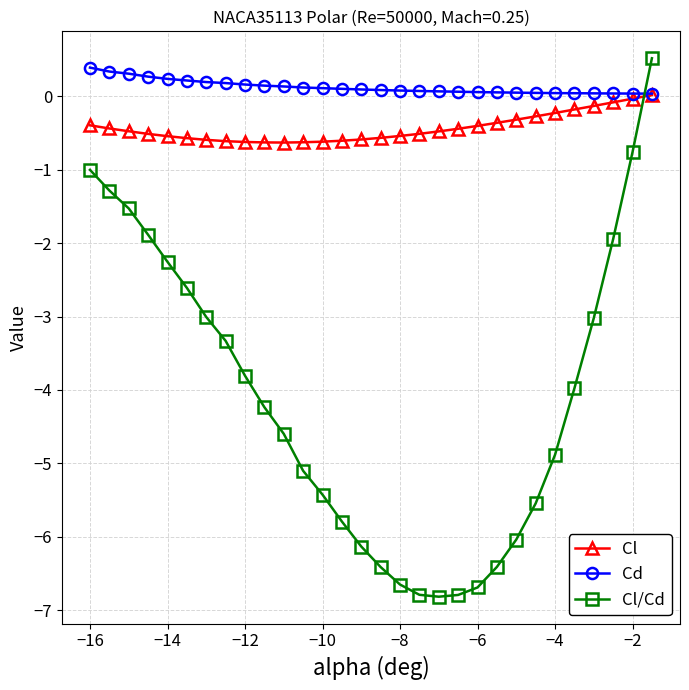

Which series has the widest spread of values?

Cl/Cd